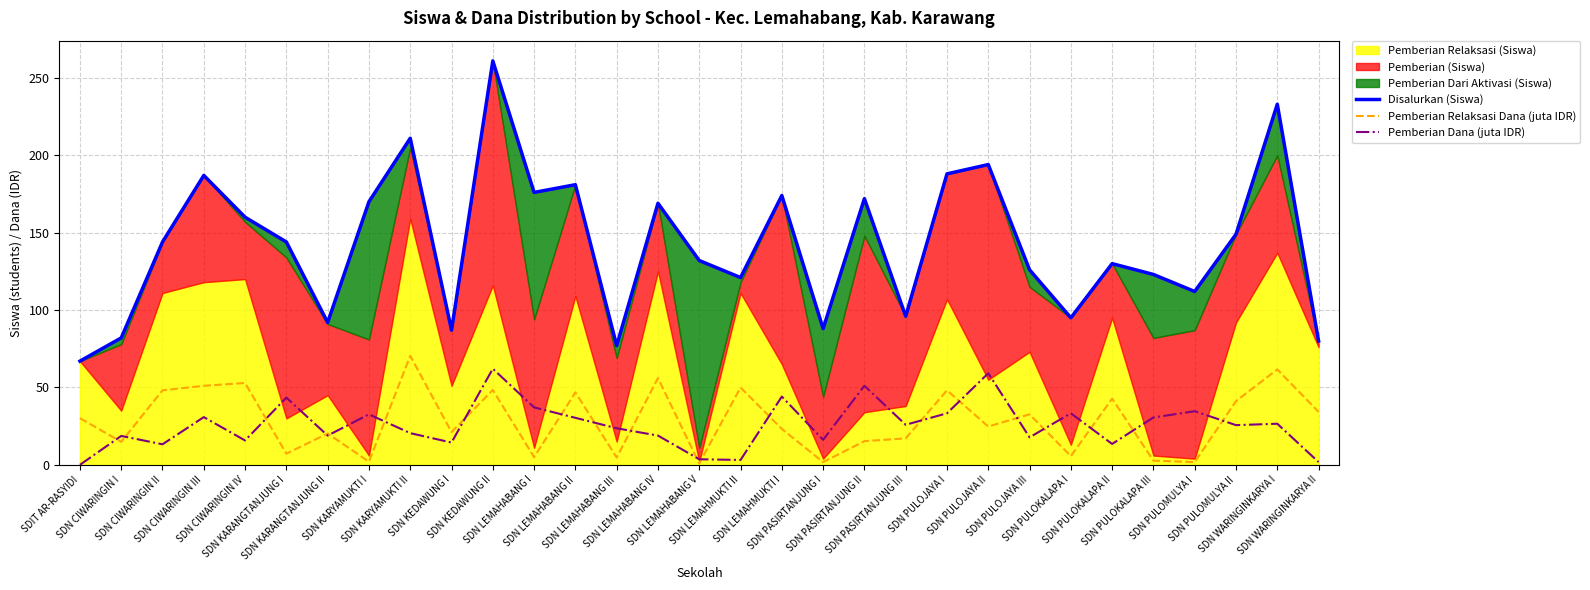

At which category does Disalurkan (Siswa) reach its first local peak?

SDN CIWARINGIN III